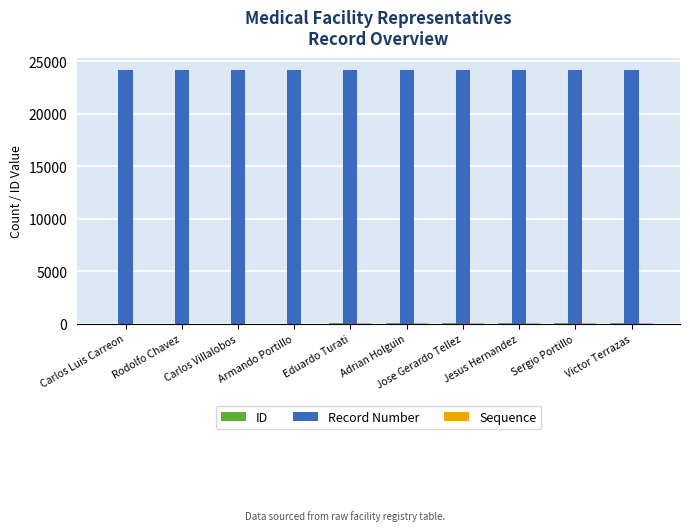

What is the maximum value for Record Number?

24140